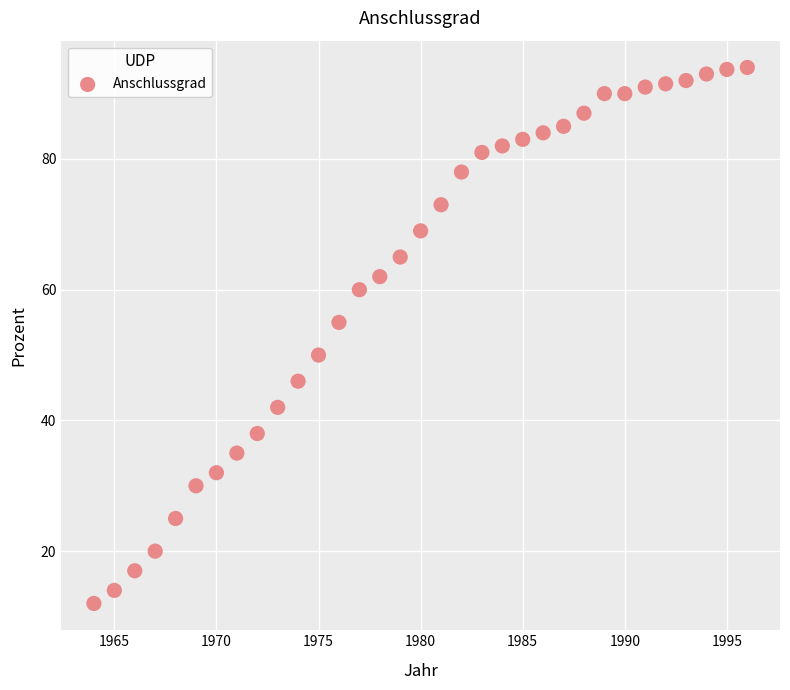

What is the range of Y values (max minus min)?

82.0